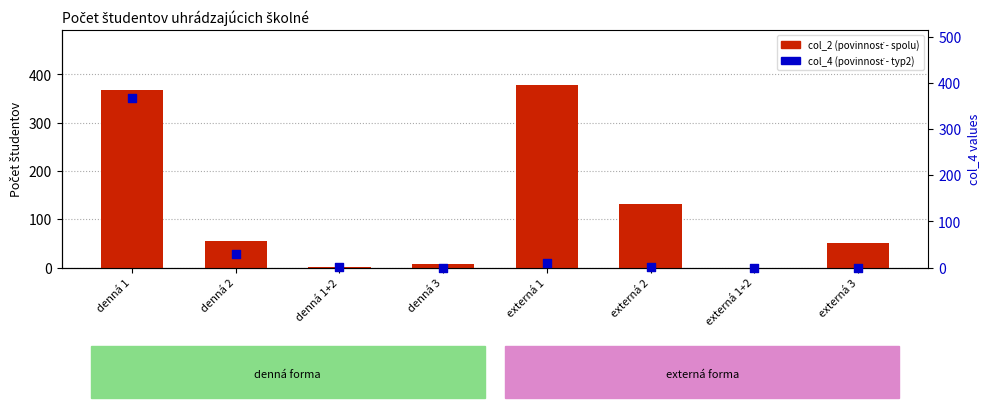

Is the value of col_2 (povinnosť - spolu) at denná 1+2 greater than the value of col_4 (povinnosť - typ2) at externá 1?

No